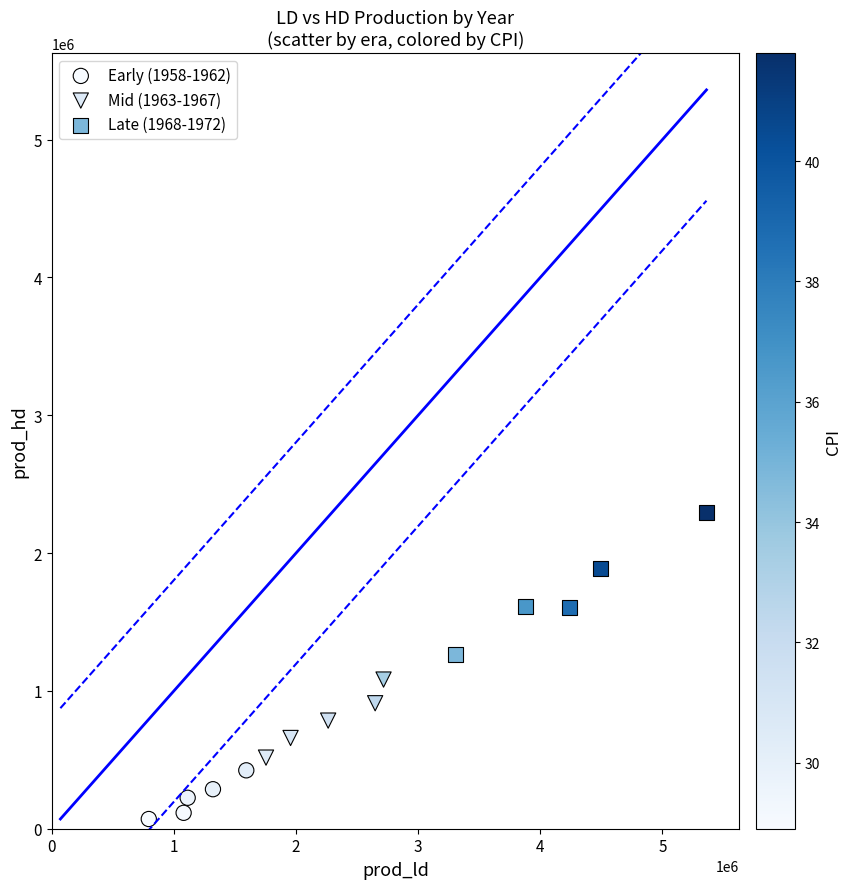

Which series reaches the maximum Y coordinate?

Late (1968-1972)